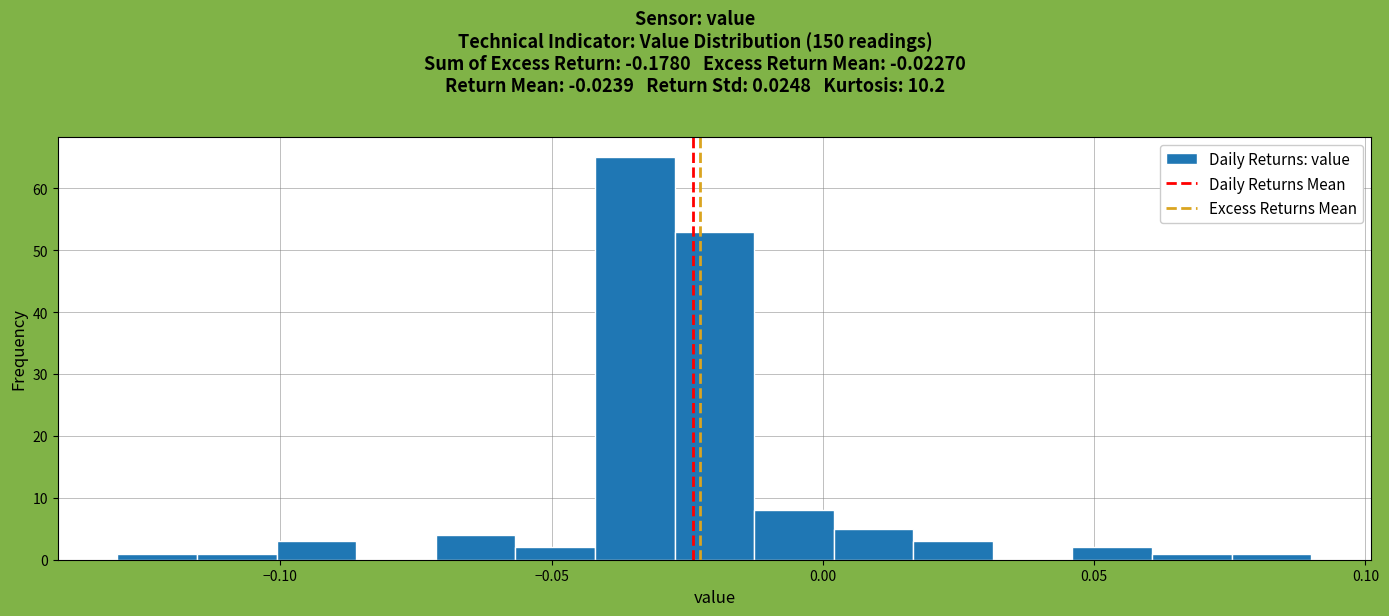

Read against the x-axis, roughly where is the centre of the tallest bar?

-0.035